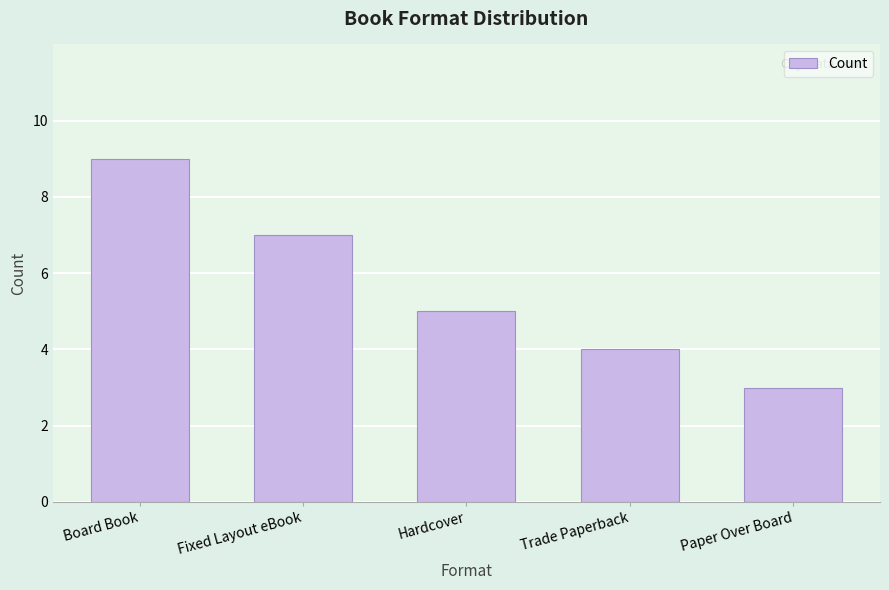

What is the difference between the second highest and minimum values?

4